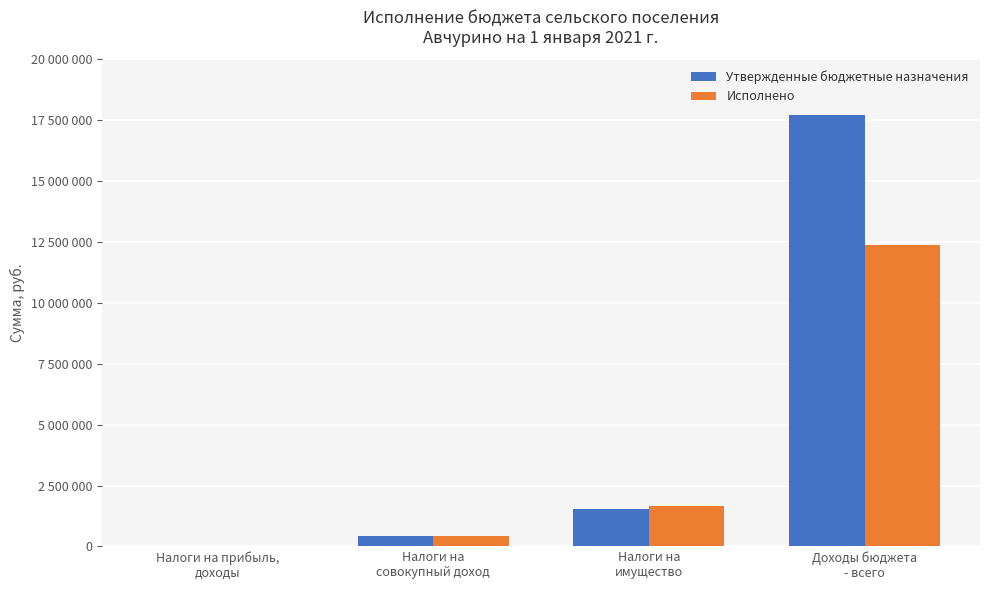

Are the bars horizontal?

No